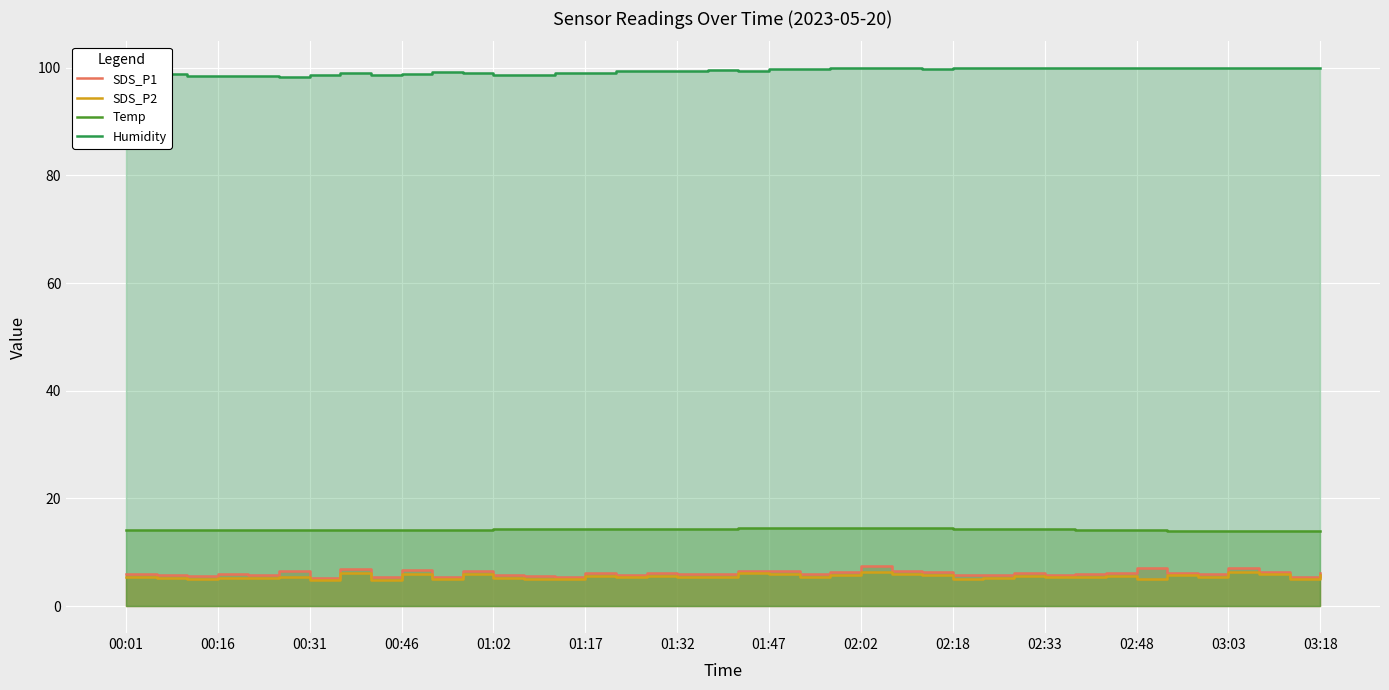

Which has a higher value, 14 or 16?

16